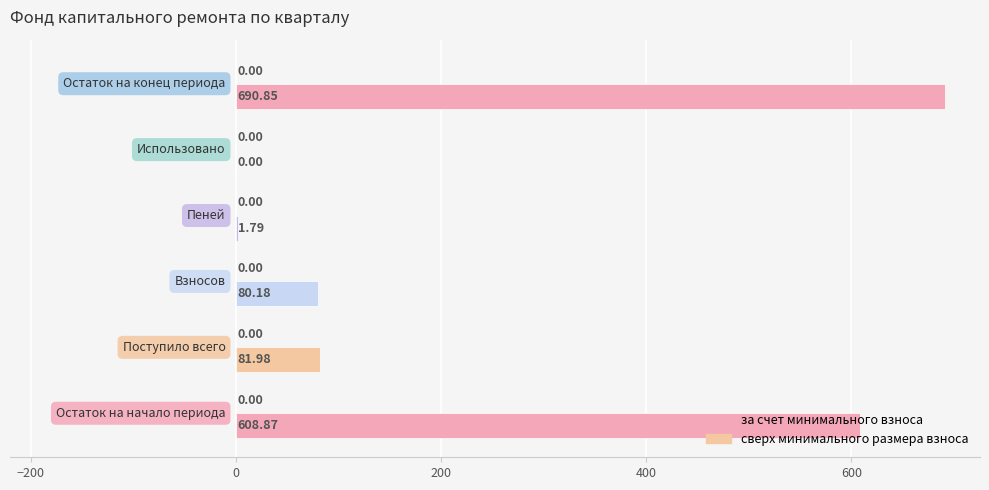

How many values exceed 81?

3